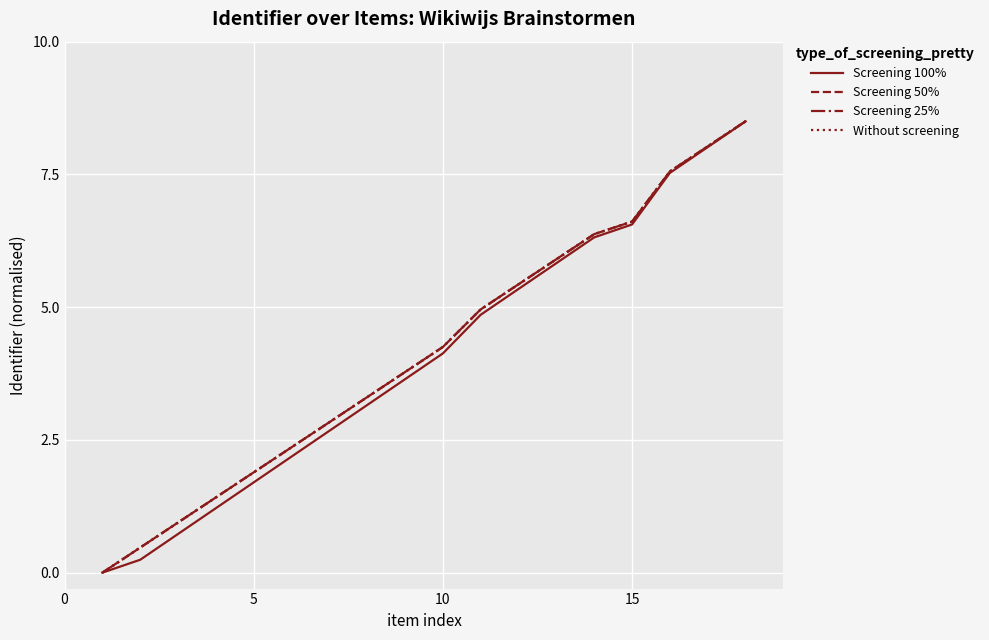

Is this an area chart (filled region under the line)?

No